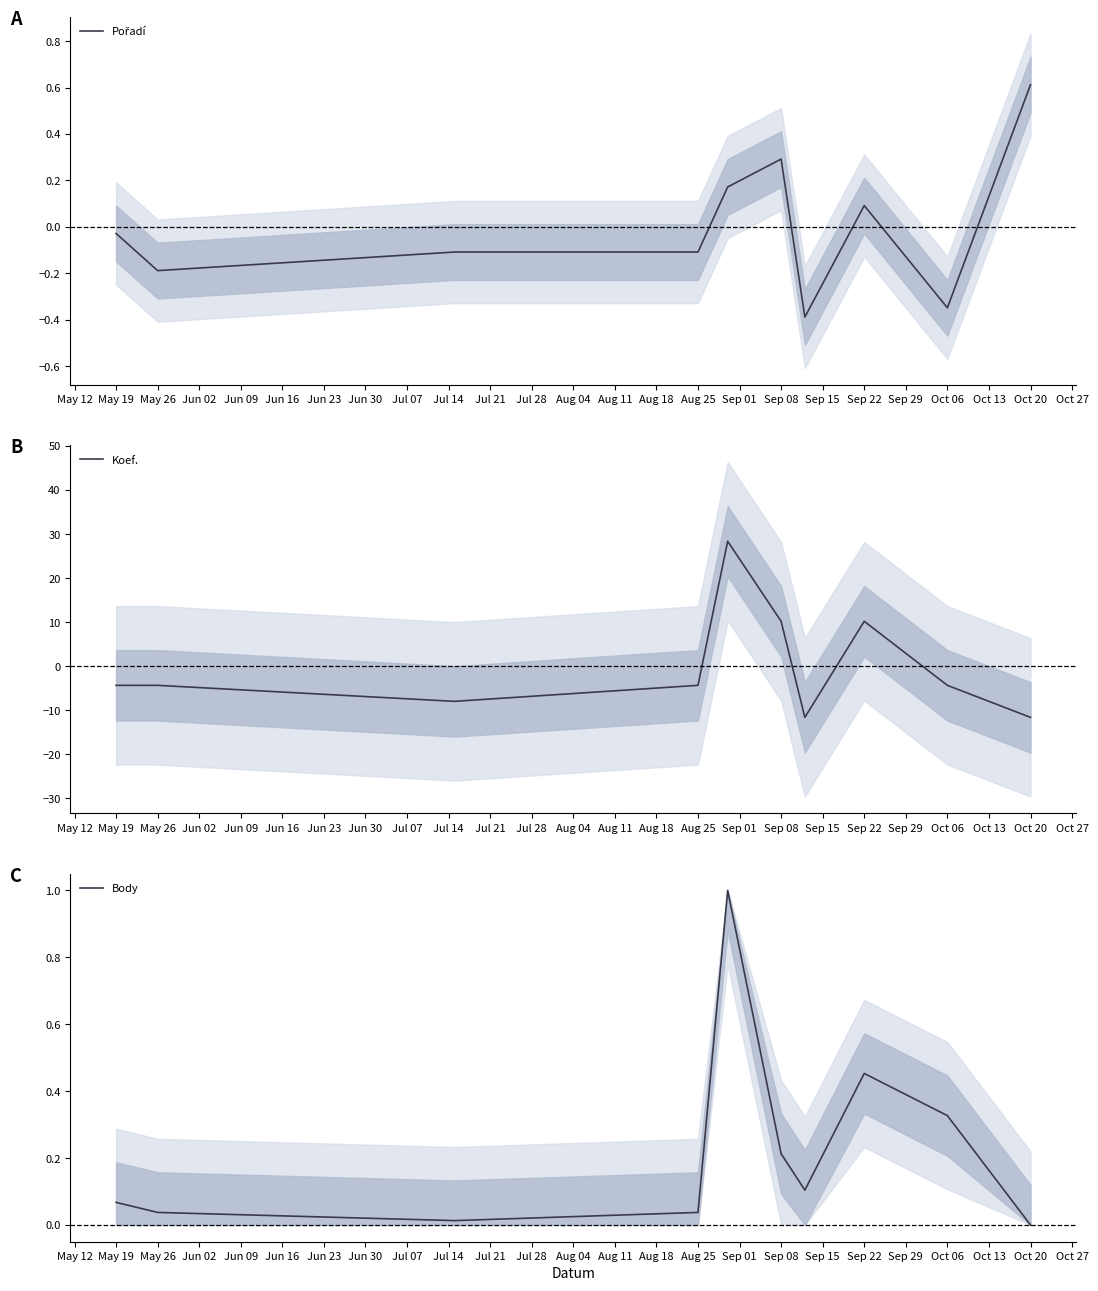

The value of Koef. at Oct 06 is -4.4. True or false?

True